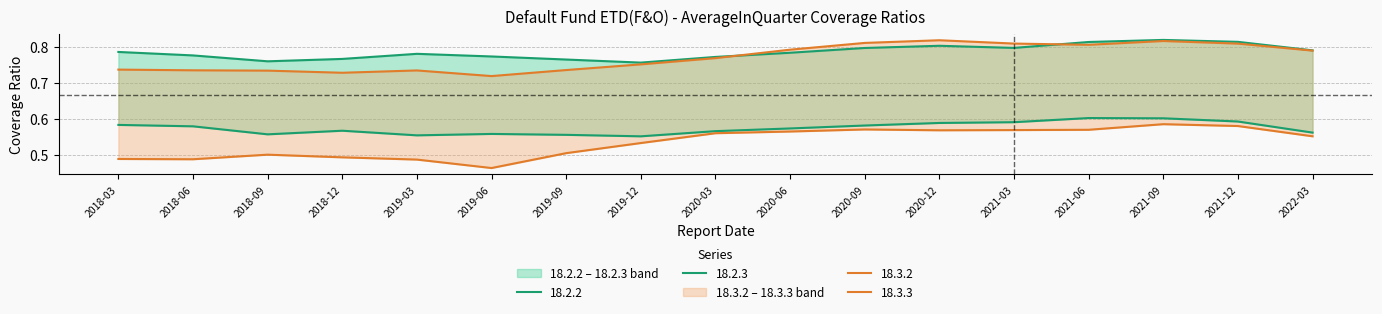

Between 2019-09 and 2021-09, which is larger?

2021-09